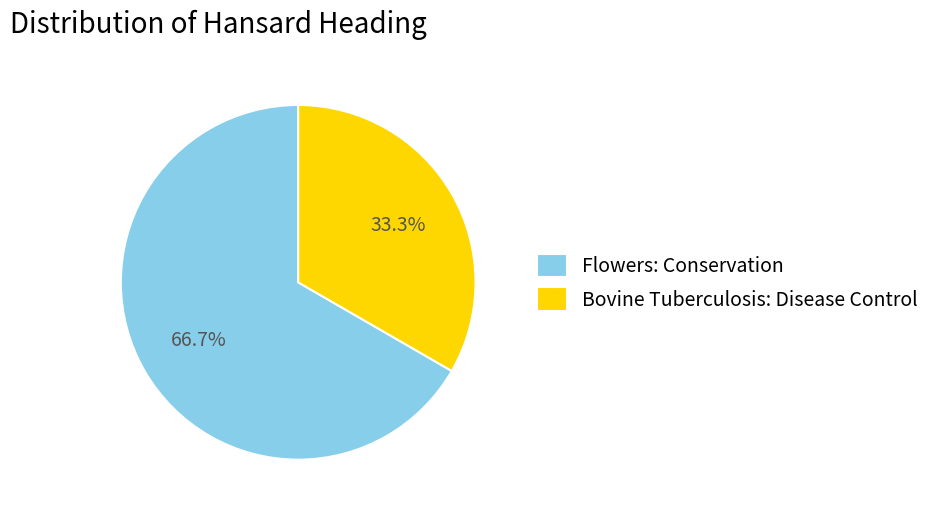

Rank the categories by value from lowest to highest.

Bovine Tuberculosis: Disease Control, Flowers: Conservation